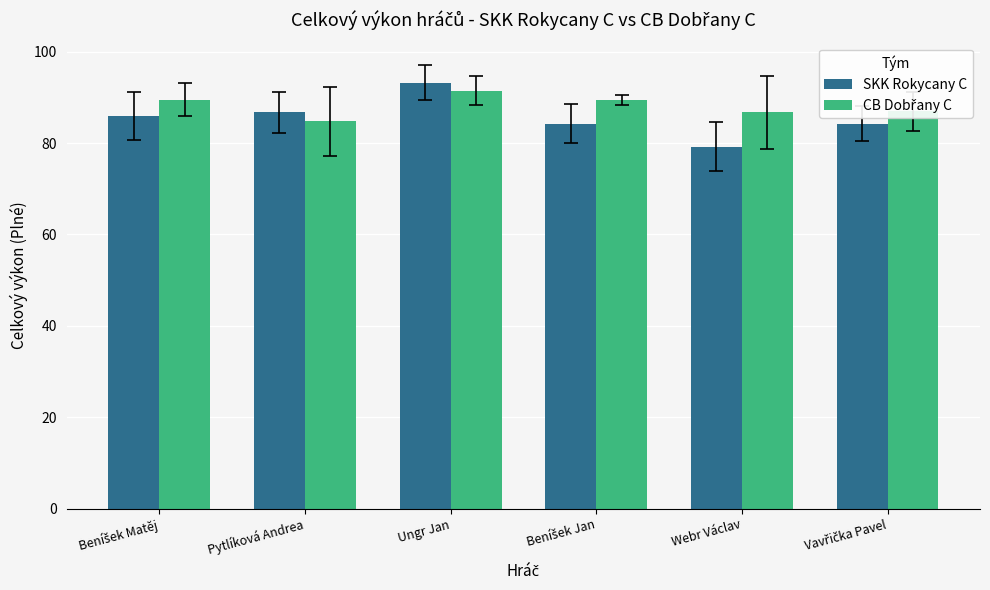

How many series are shown in this chart?

2